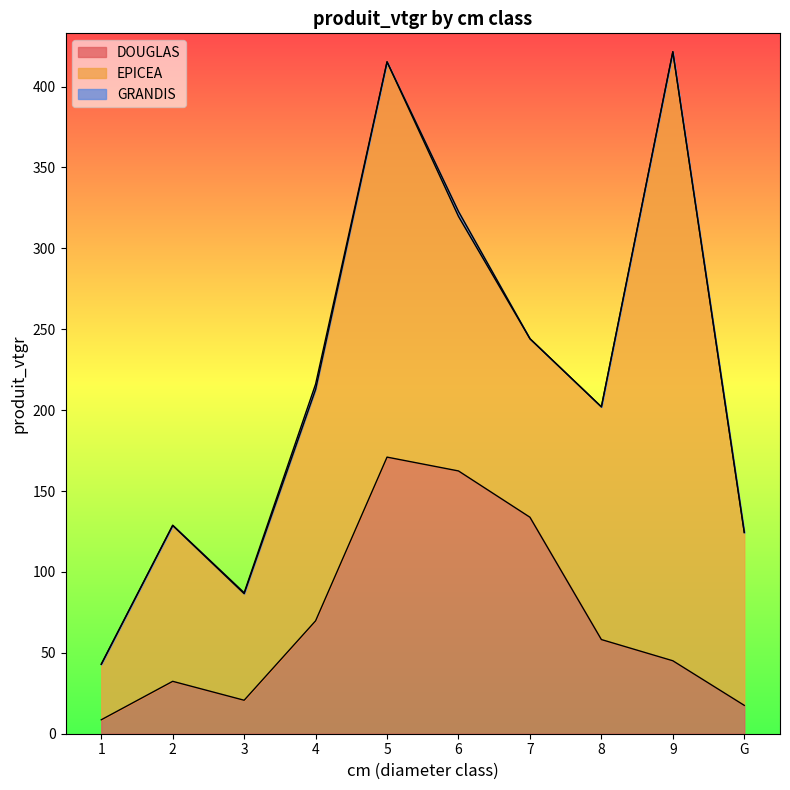

How many series are shown in this chart?

3